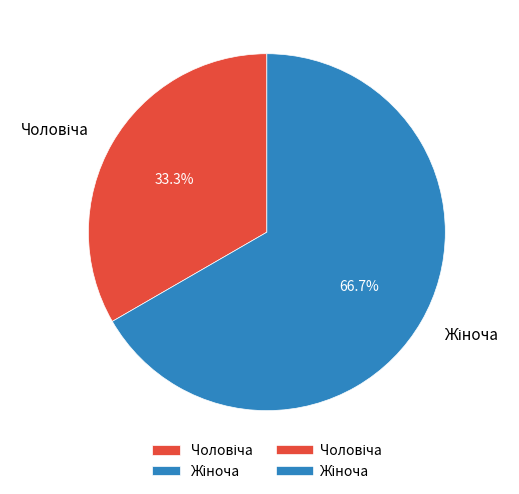

Does any single category account for the majority?

Yes